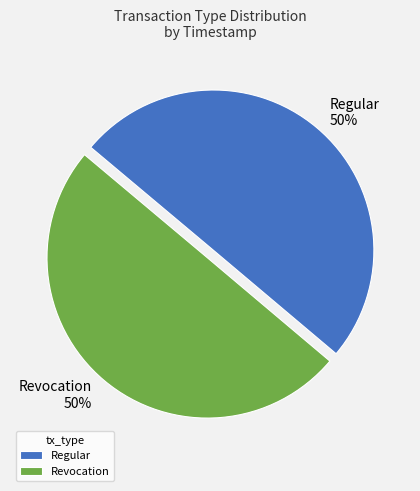

Approximately how many times larger is the value at Regular compared to Revocation?

1.0